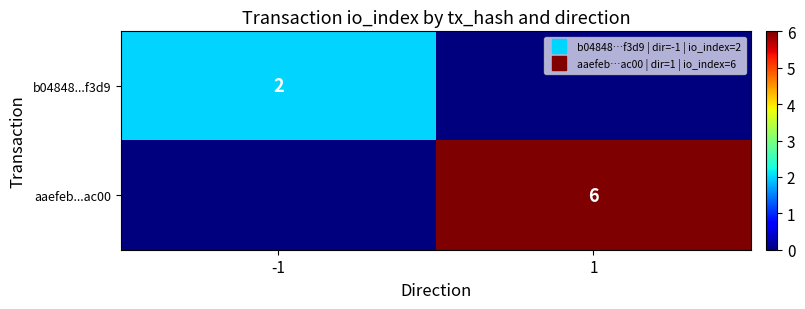

How many values in aaefeb...ac00 are above zero?

1